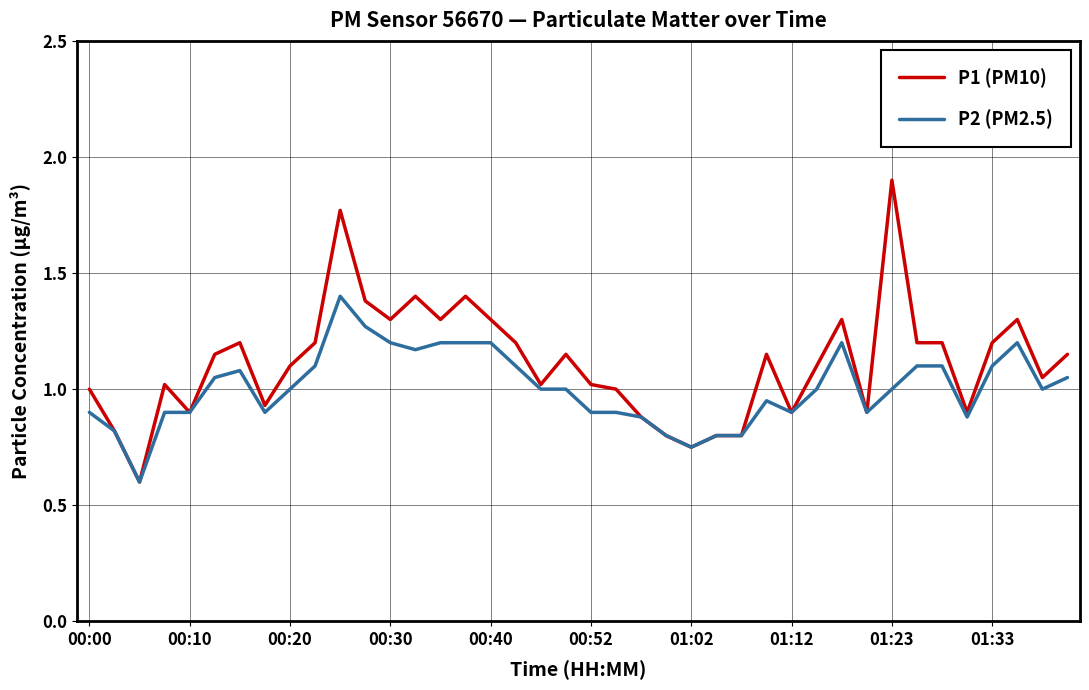

Which series has the largest total across all categories?

P1 (PM10)